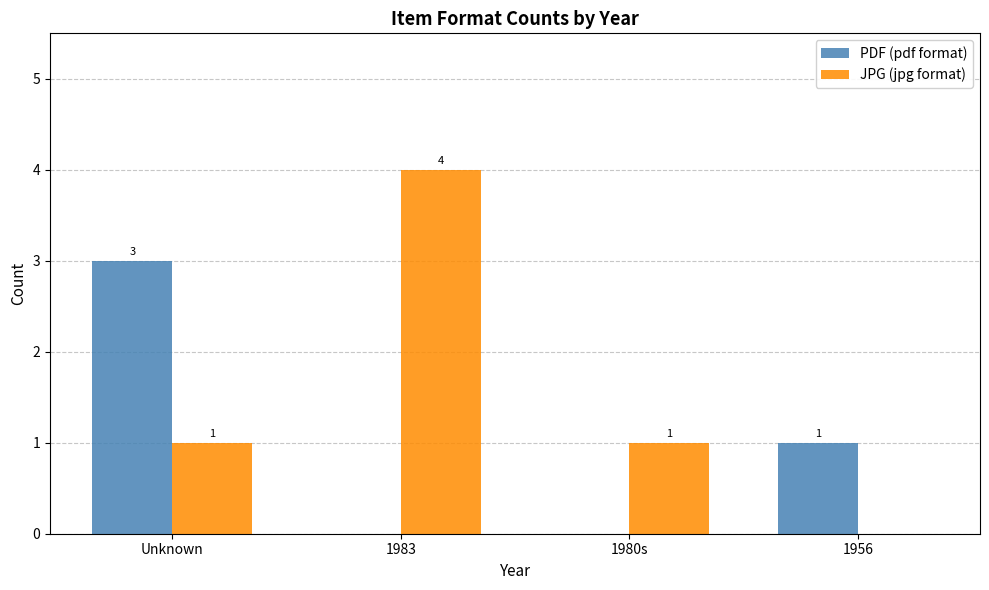

What are all the series names shown in the legend?

PDF (pdf format), JPG (jpg format)